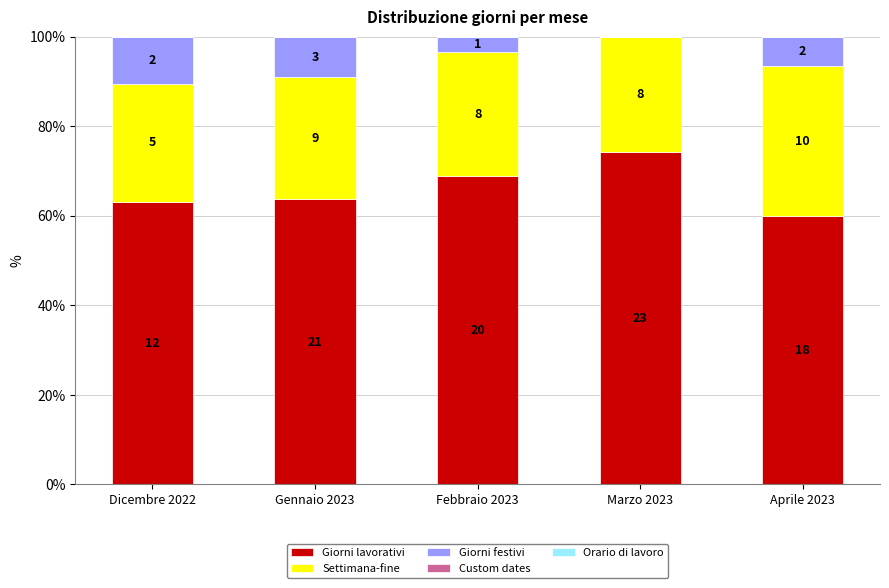

Are the bars grouped side by side (vs. stacked)?

No